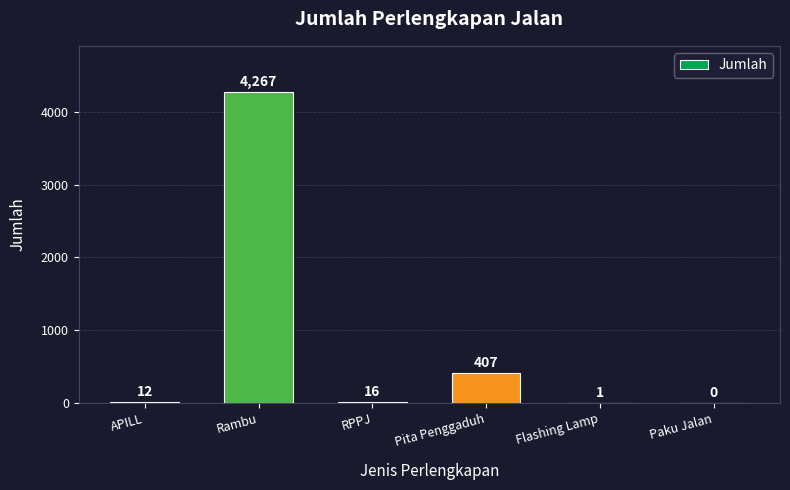

Approximately how many times larger is the value at Rambu compared to Flashing Lamp?

4267.0